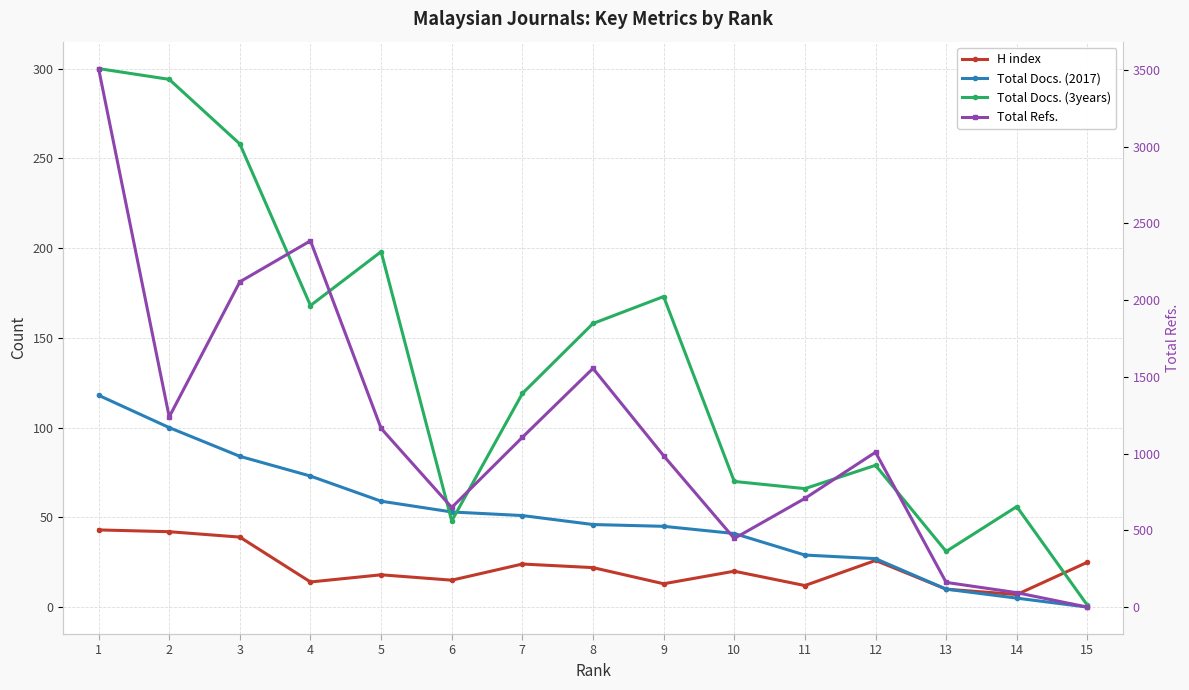

At which category does H index reach its first local valley?

4